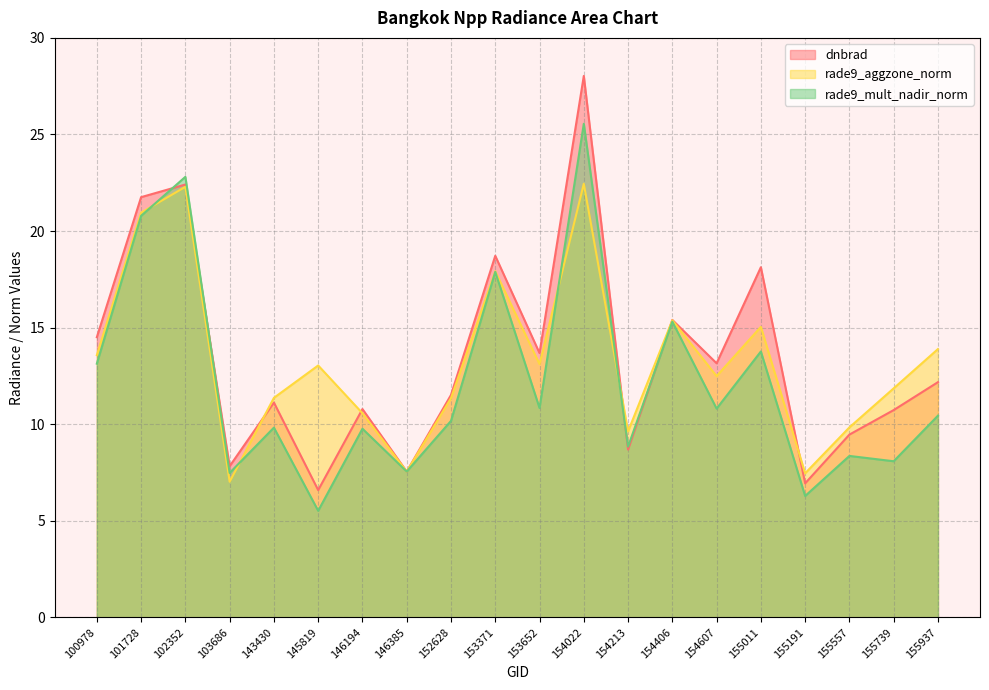

What is the value of the rade9_mult_nadir_norm point at the 20th from the left?

10.4